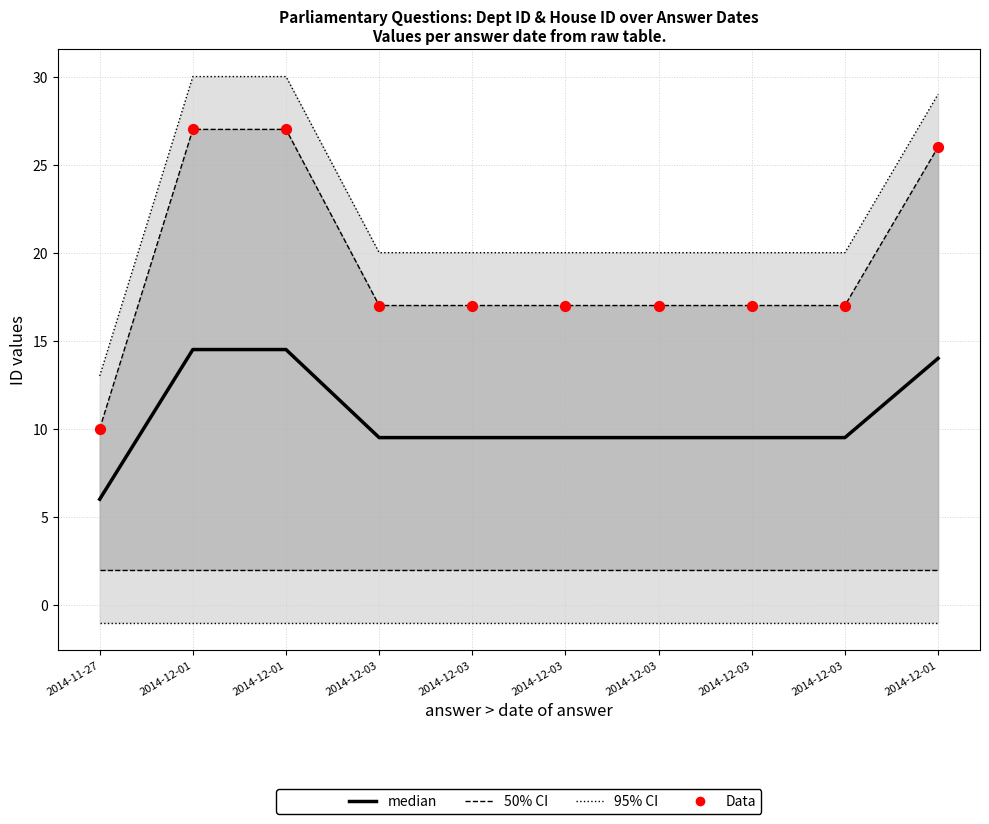

Which series reaches the minimum Y coordinate?

median